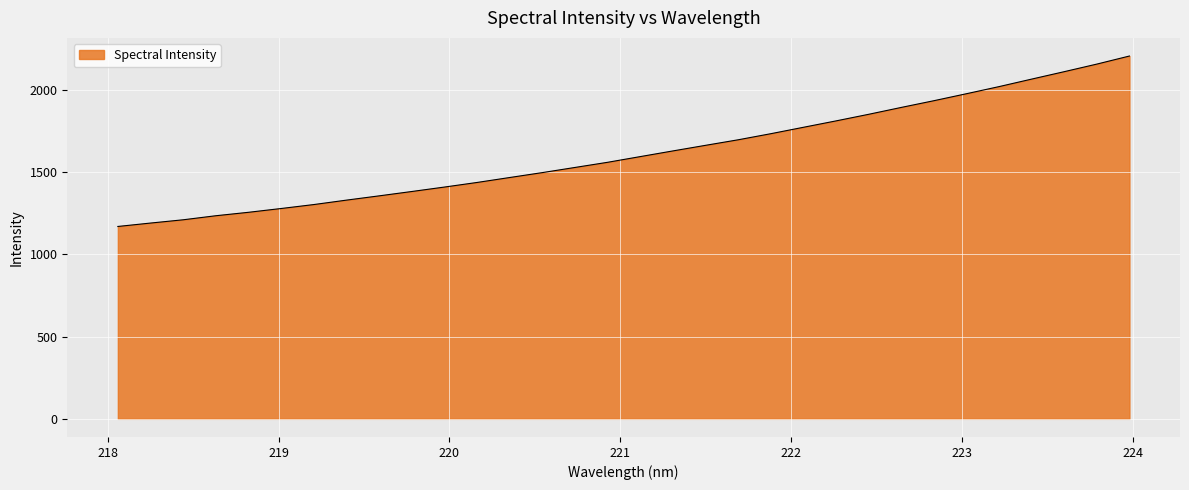

What is the smallest value displayed?

1169.3